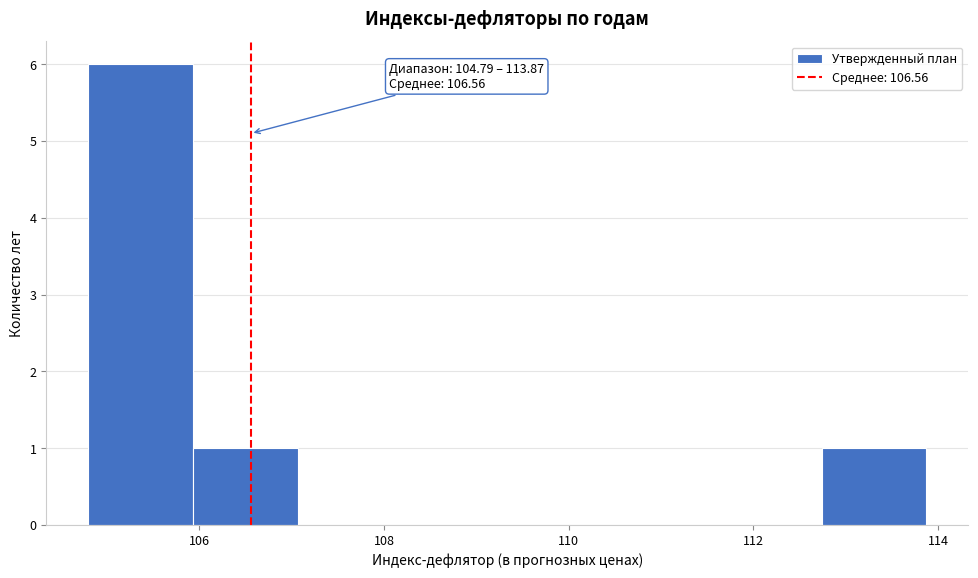

Over which range of the x-axis is the bar tallest?

104.8 to 106.0